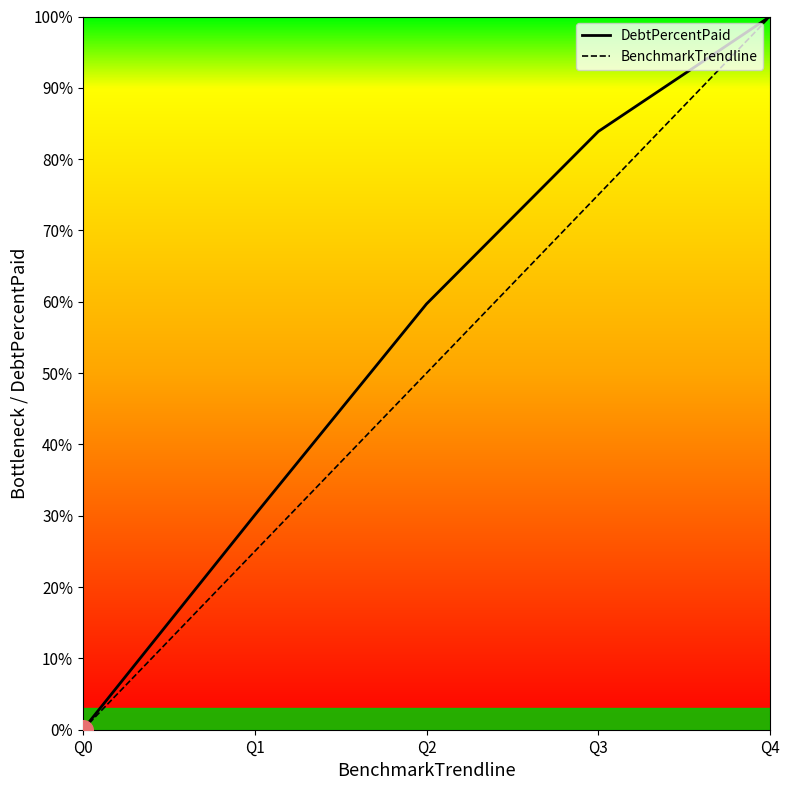

What is the total value across all series at Q2?

109.7